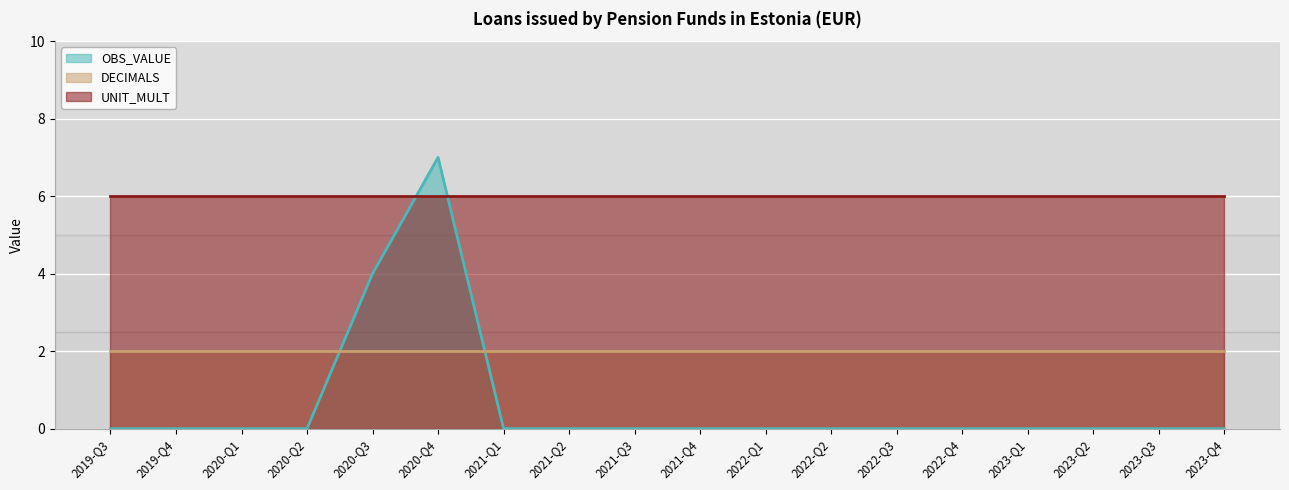

List the series in order of their peak value, lowest first.

DECIMALS, UNIT_MULT, OBS_VALUE